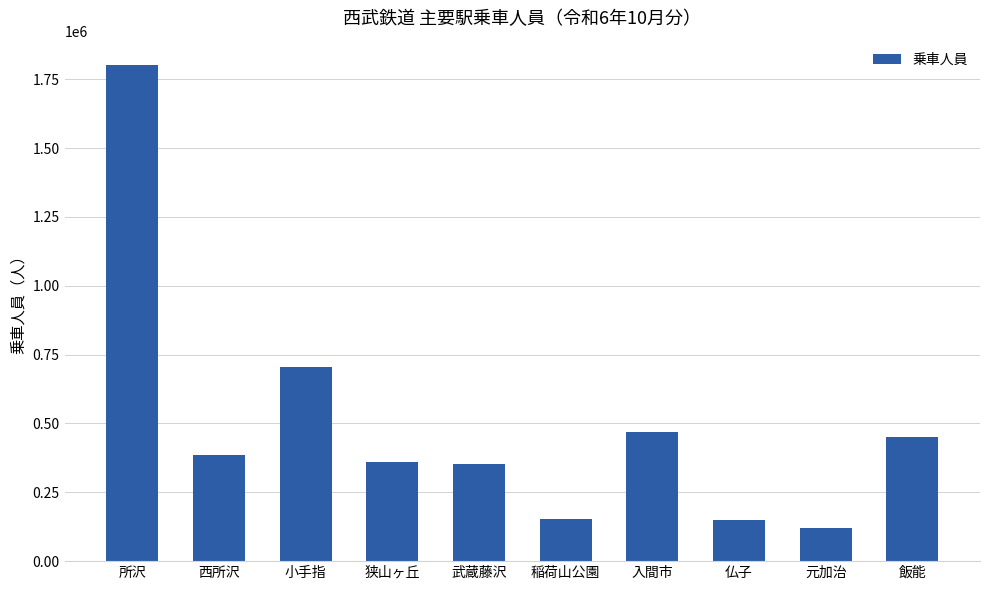

At which label is the value closest to 960952?

小手指